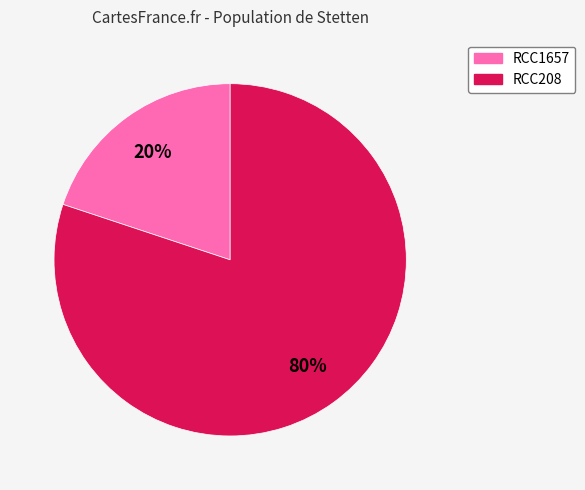

Do RCC208 and RCC1657 together represent more than half of the pie?

Yes